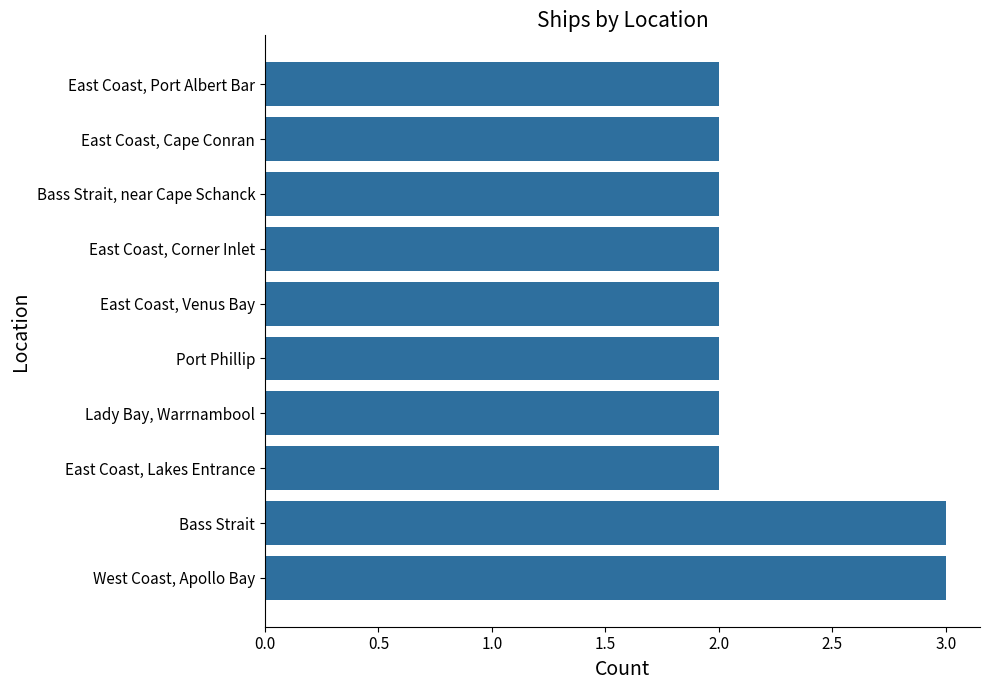

Read the value at Bass Strait.

3